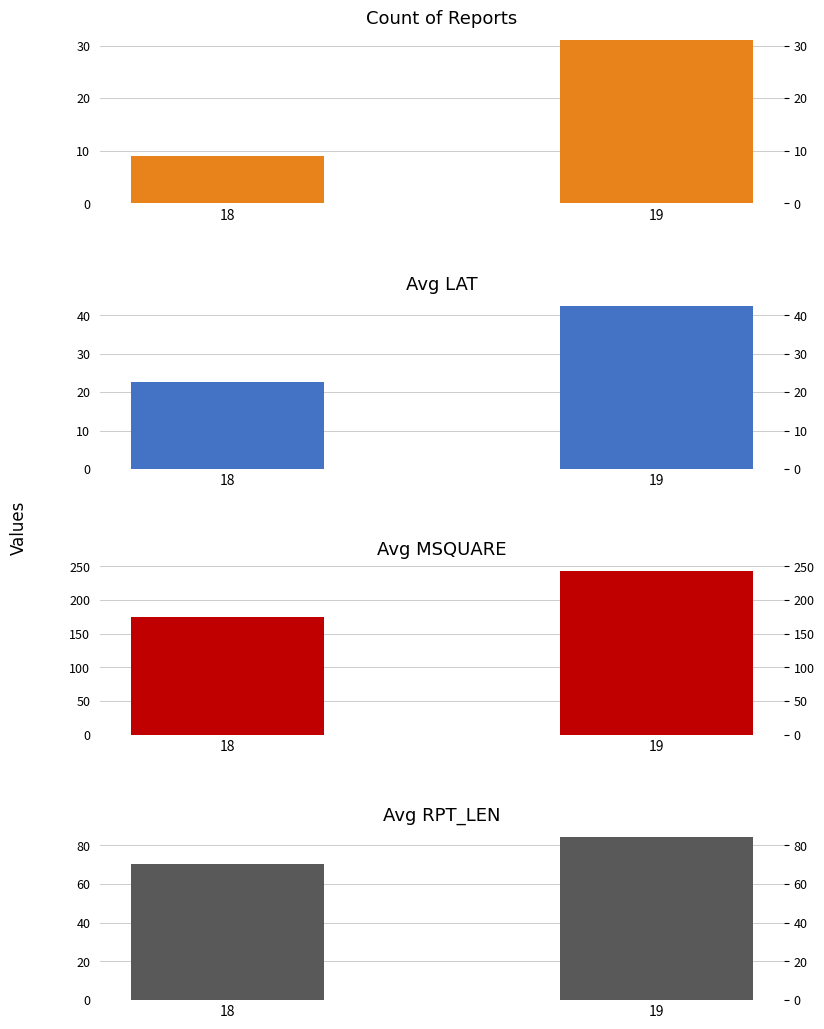

What is the sum of all Count of Reports values?

40.0